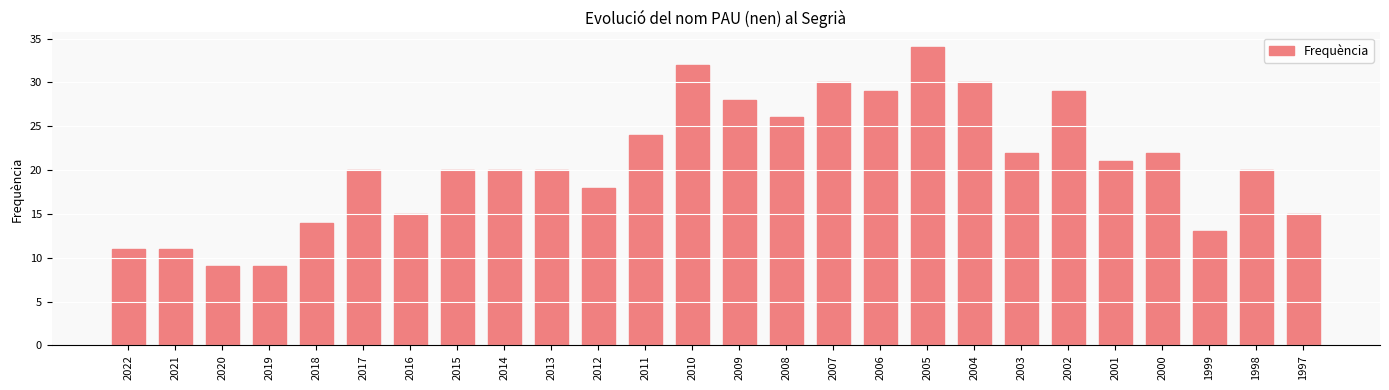

The value at 2015 is 10. True or false?

False